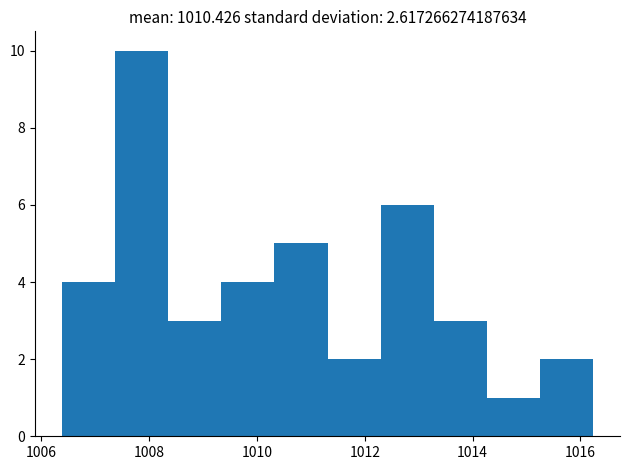

Reading left to right, list every bar in this chart as the range it spans on the x-axis followed by its height. Neither the bar edges nor the heights are printed on the chart, so give them approximately, as read against the axes.

1006.4 to 1007.4: 4
1007.4 to 1008.4: 10
1008.4 to 1009.4: 3
1009.4 to 1010.4: 4
1010.4 to 1011.4: 5
1011.4 to 1012.2: 2
1012.2 to 1013.2: 6
1013.2 to 1014.2: 3
1014.2 to 1015.2: 1
1015.2 to 1016.2: 2